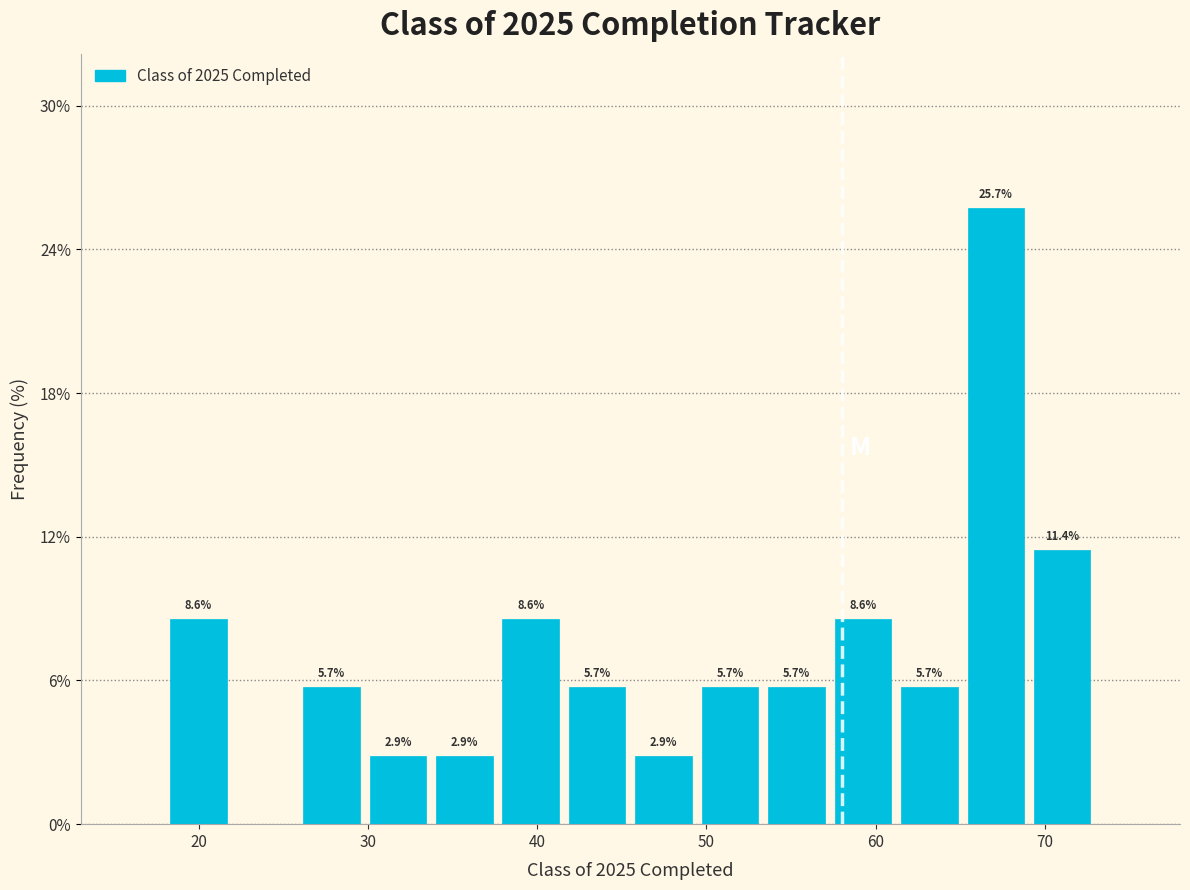

Read against the x-axis, roughly where is the centre of the tallest bar?

67